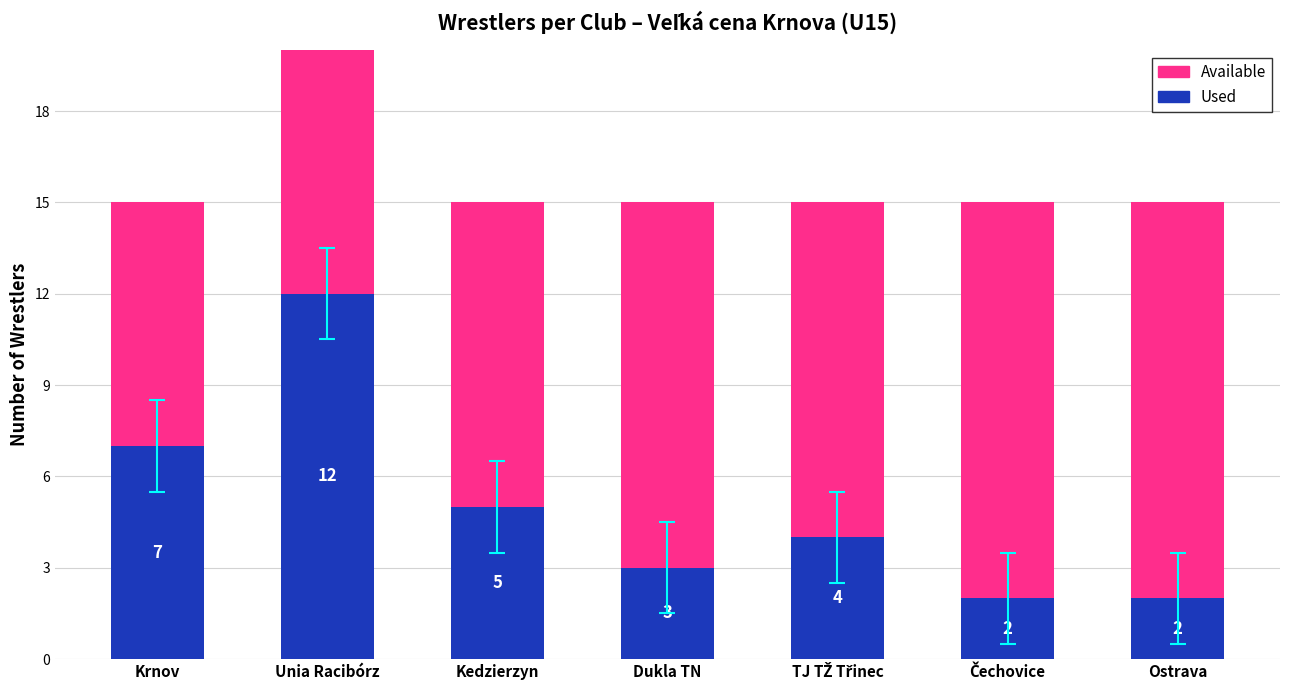

At which category is the sum across all series the highest?

Unia Racibórz